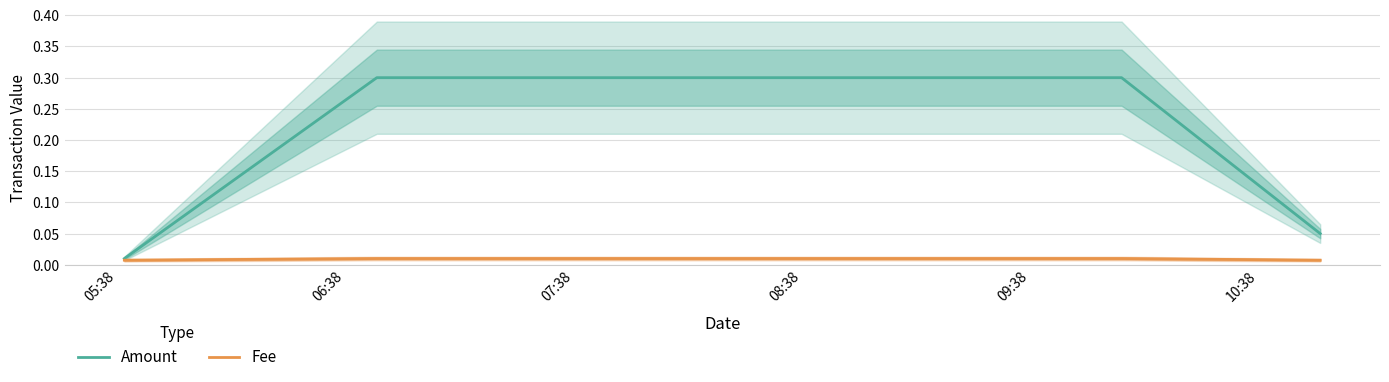

What is the maximum value for Amount?

0.3